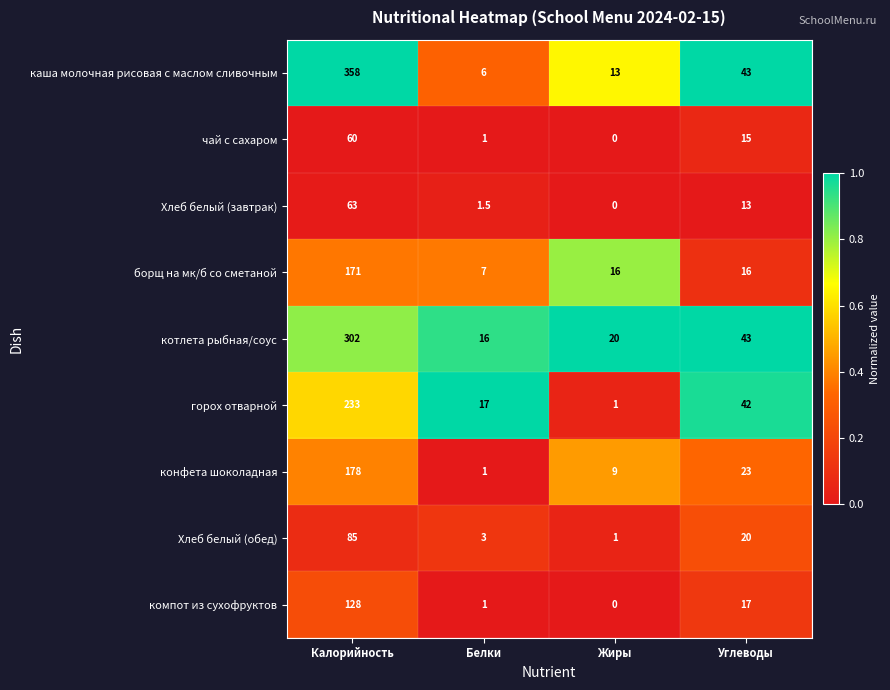

Where is чай с сахаром nearest to the value 30?

Углеводы